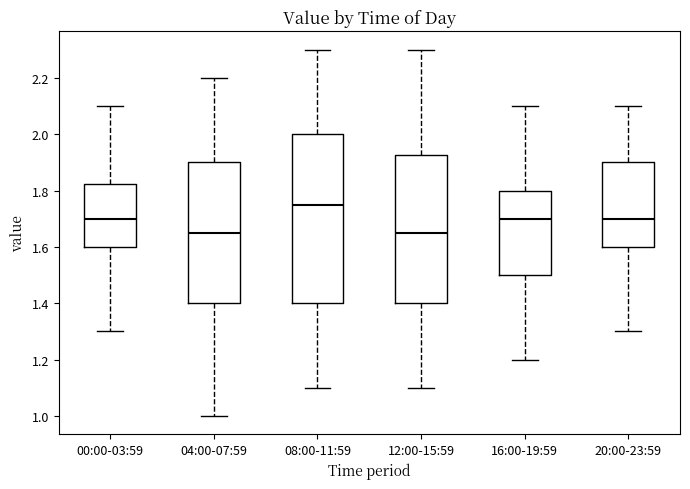

Reading left to right, transcribe this box plot: for each box, give where its median line is, the range the box spans, and where its two whiskers end, as read against the y-axis. The values are not printed on the chart, so give them approximately, as read against the axis.

00:00-03:59: median 1.70, box 1.60 to 1.82, whiskers 1.30 to 2.10
04:00-07:59: median 1.66, box 1.40 to 1.90, whiskers 1.00 to 2.20
08:00-11:59: median 1.76, box 1.40 to 2.00, whiskers 1.10 to 2.30
12:00-15:59: median 1.66, box 1.40 to 1.92, whiskers 1.10 to 2.30
16:00-19:59: median 1.70, box 1.50 to 1.80, whiskers 1.20 to 2.10
20:00-23:59: median 1.70, box 1.60 to 1.90, whiskers 1.30 to 2.10